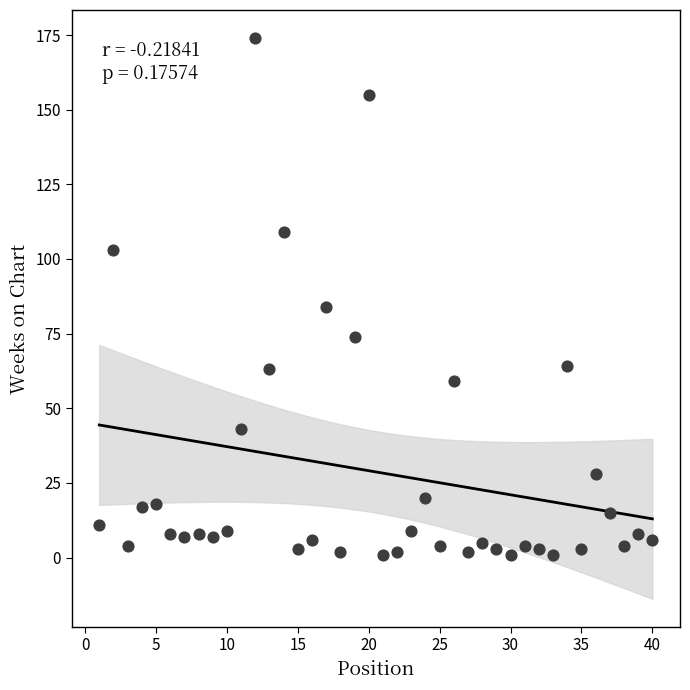

What Y value in the scatter plot is closest to 87?

84